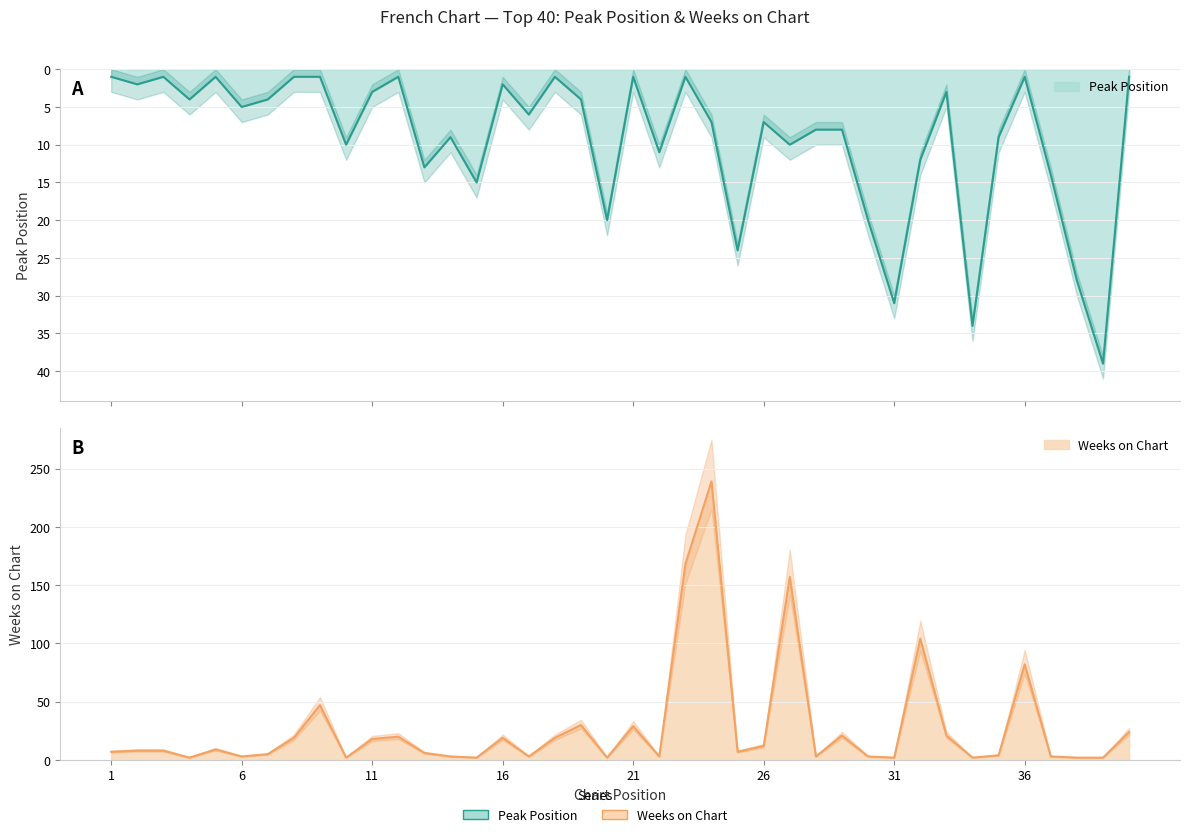

What is the sum of all Peak Position values?

373